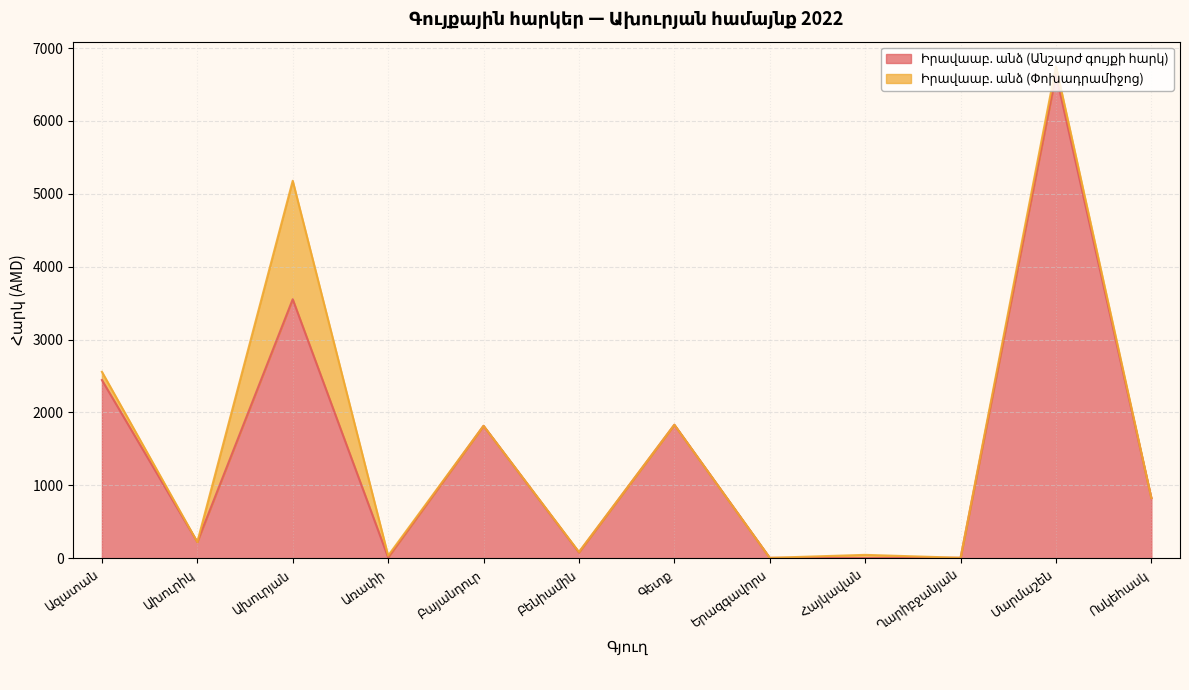

List the labels in order of value, smallest first.

Հայկավան, Երազգավորս, Ղարիբջանյան, Առափի, Բենիամին, Ախուրիկ, Ոսկեհասկ, Բայանդուր, Գետք, Ազատան, Ախուրյան, Մարմաշեն